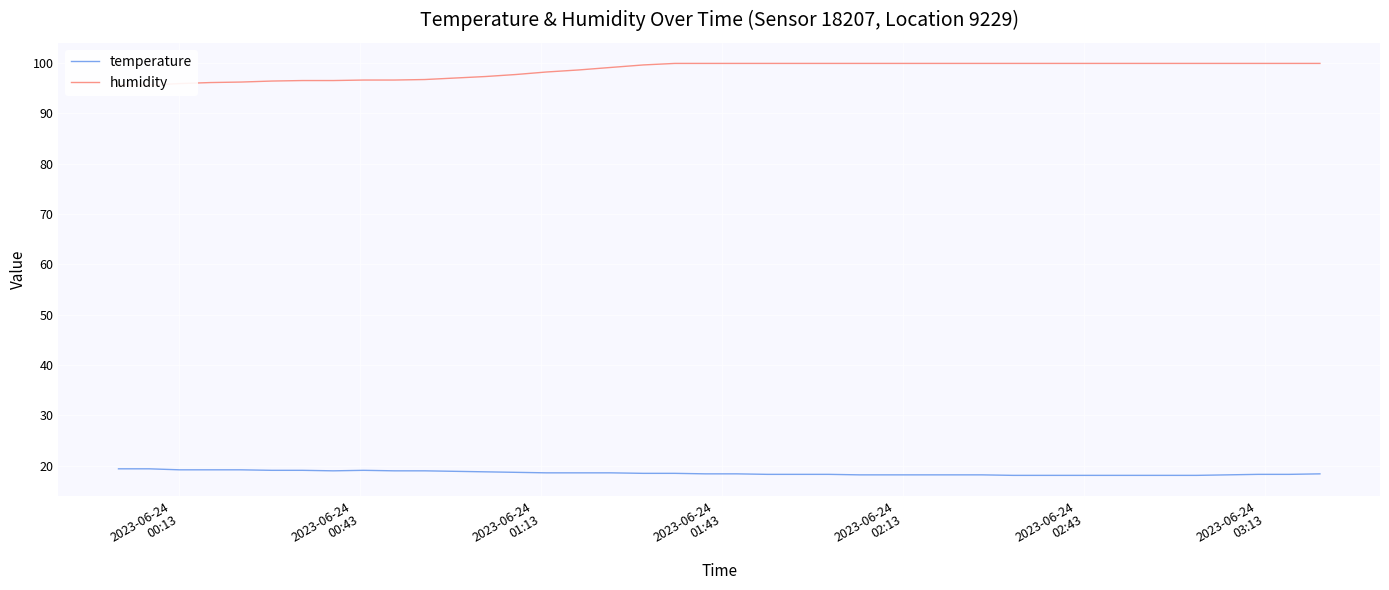

What is the lowest value of the temperature series?

18.1